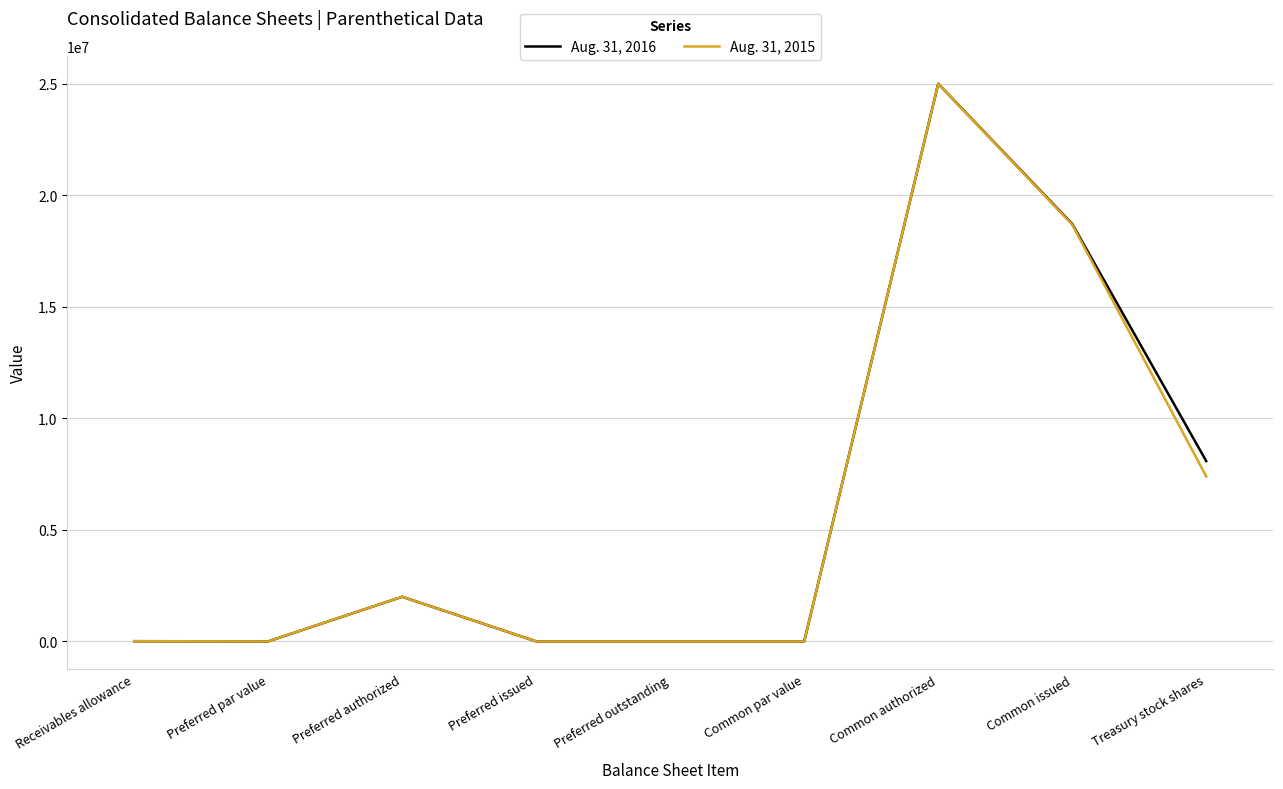

What is the total value across all series at Common authorized?

50000000